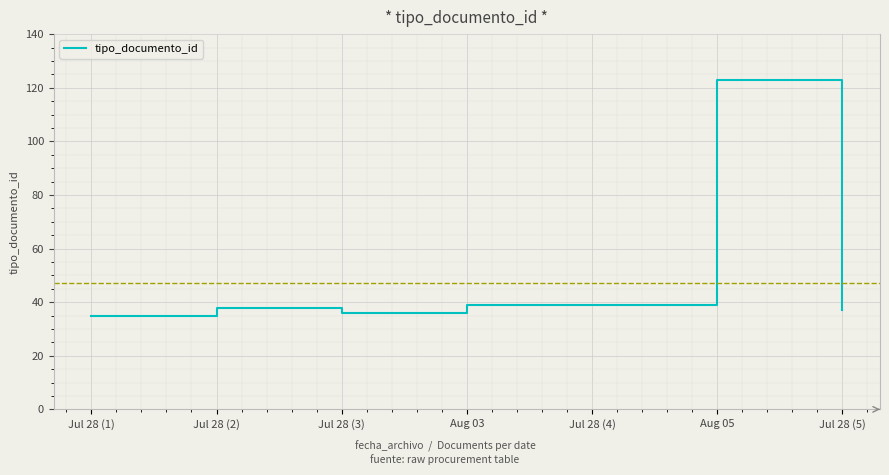

Approximately how many times larger is the value at Aug 05 compared to Jul 28 (5)?

3.3